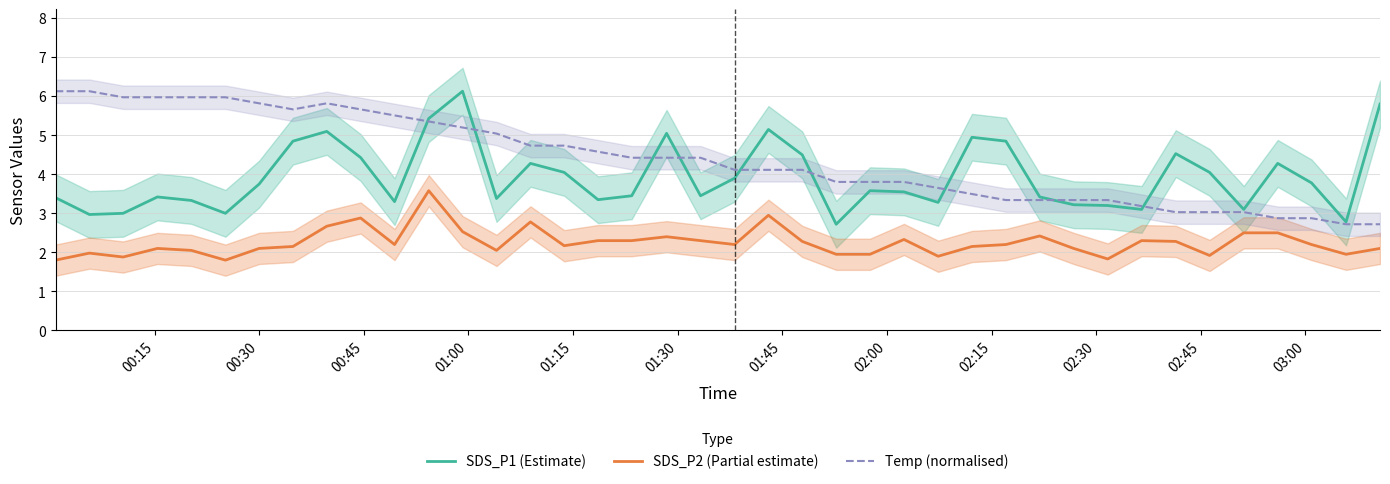

True or false: SDS_P2 (Partial estimate) and SDS_P1 (Estimate) cross at least once.

False